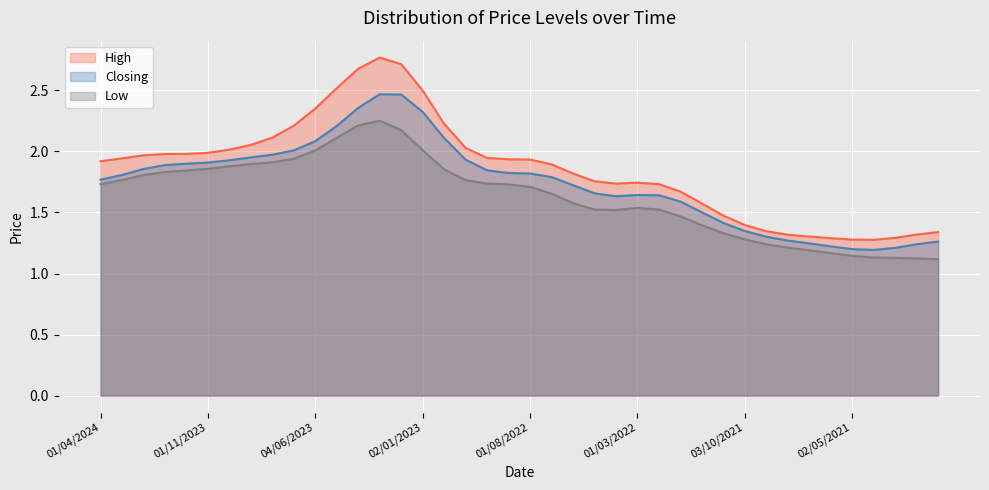

At how many categories does at least one series exceed 2?

13